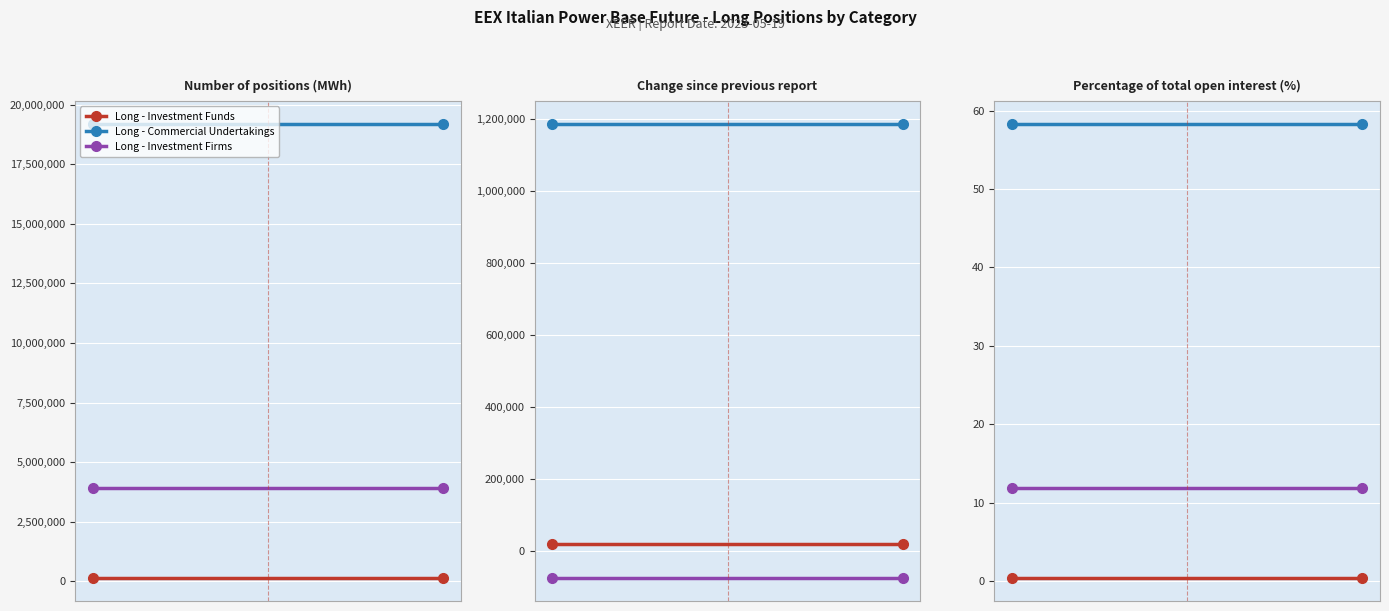

Rank the series by their maximum value, from highest to lowest.

Long - Commercial Undertakings, Long - Investment Firms, Long - Investment Funds